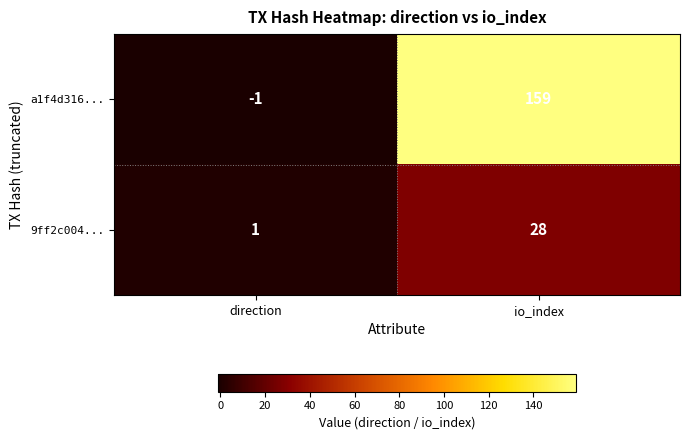

List the series in order of their peak value, lowest first.

9ff2c004..., a1f4d316...